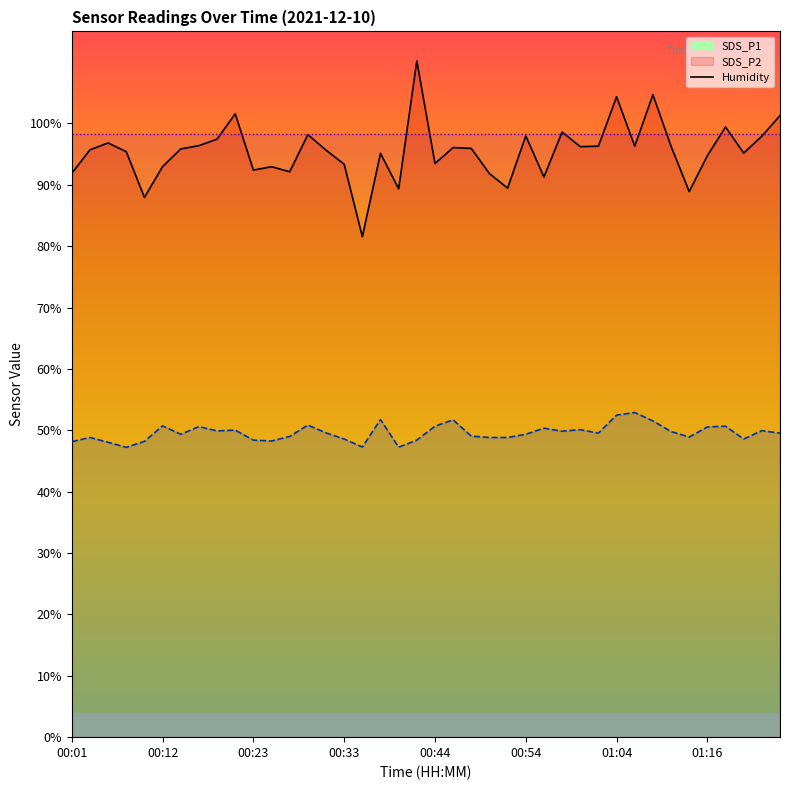

Is it true that SDS_P2 line equals 13.8 at 21?

False